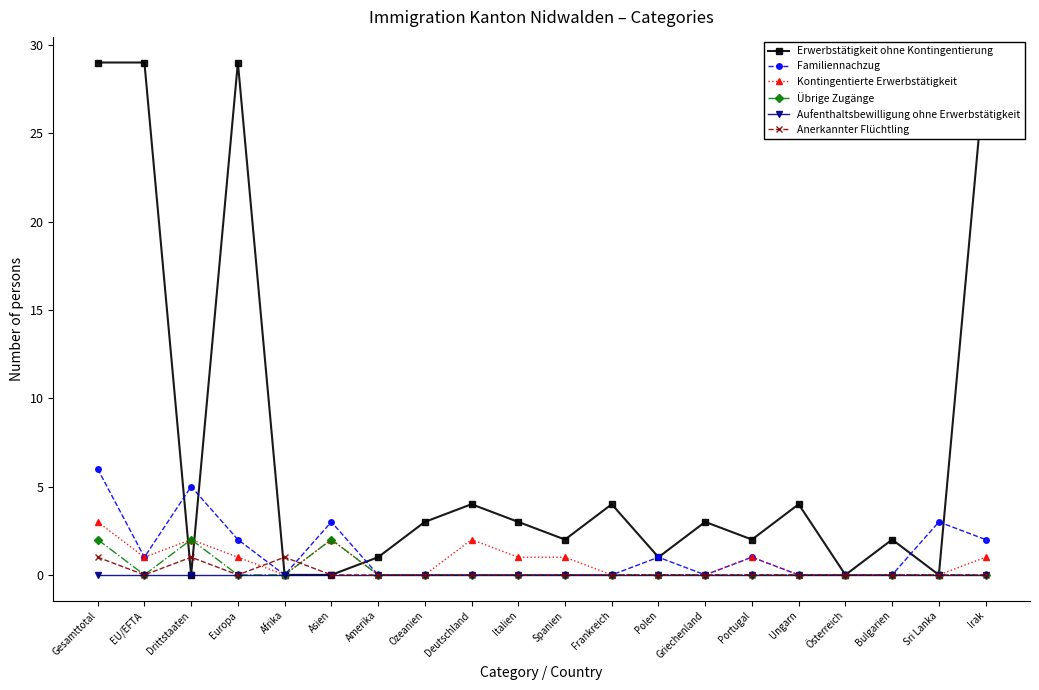

In Erwerbstätigkeit ohne Kontingentierung, how many points are lower than both neighbors (excluding endpoints)?

6